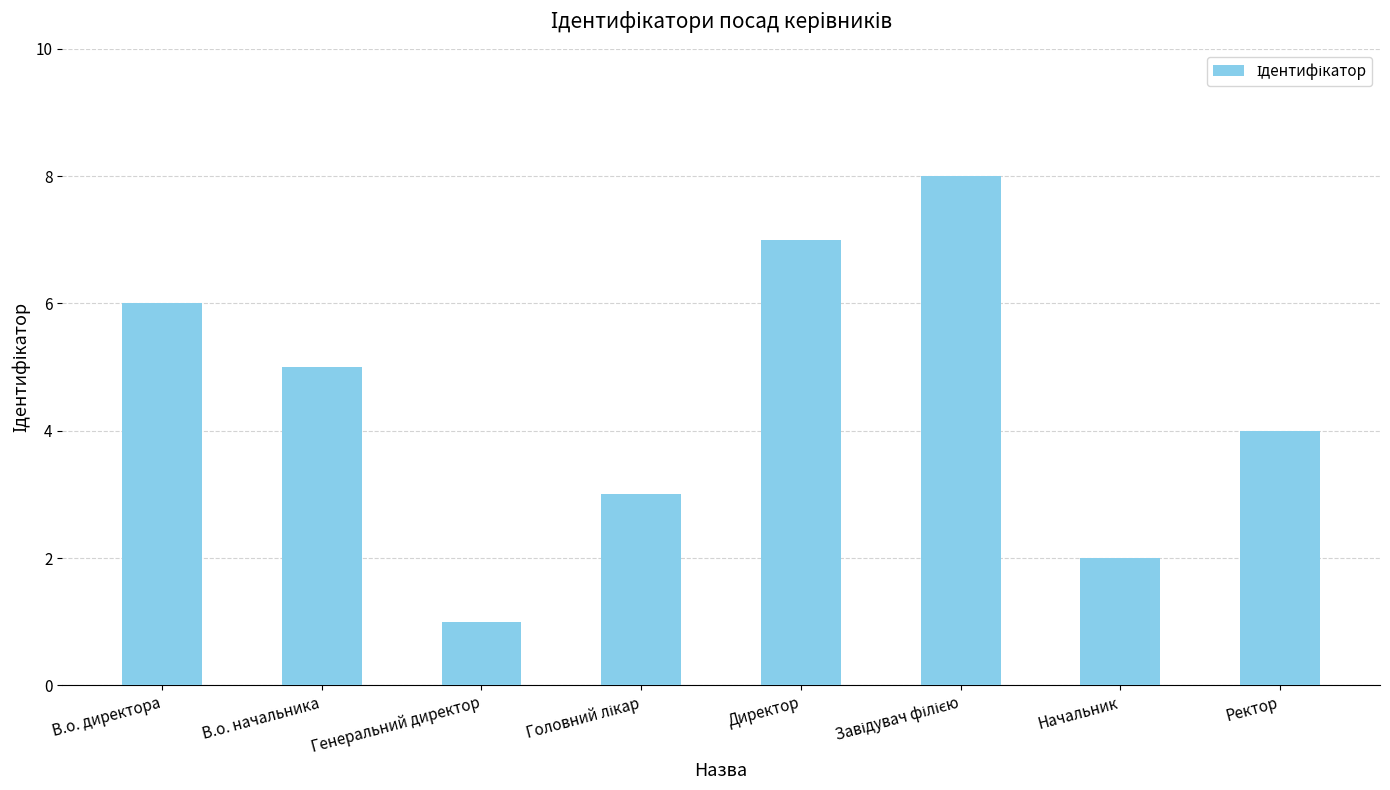

At which label does the data first exceed 5?

В.о. директора